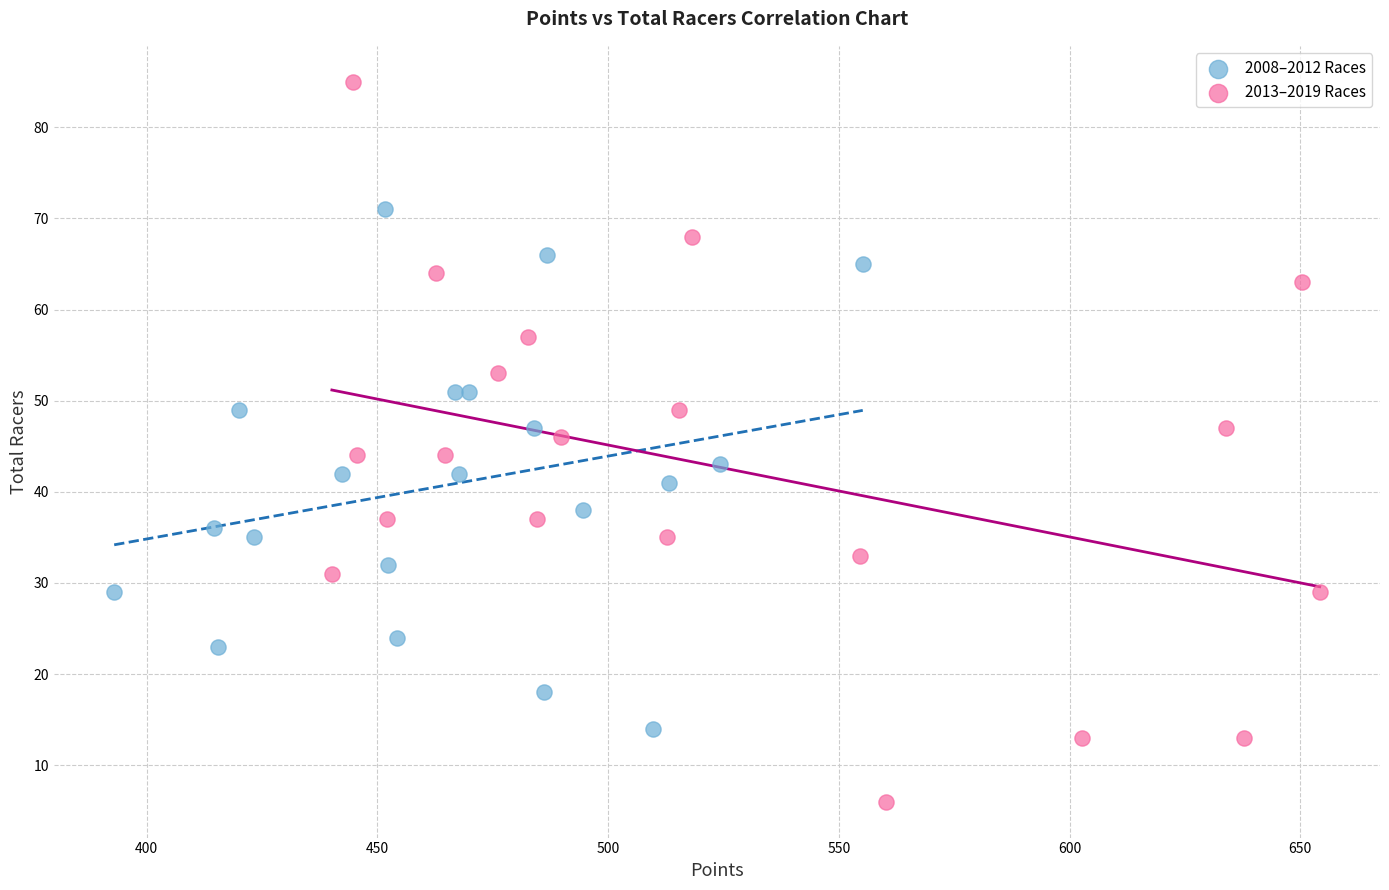

Which series has the widest spread of Y values?

2013–2019 Races